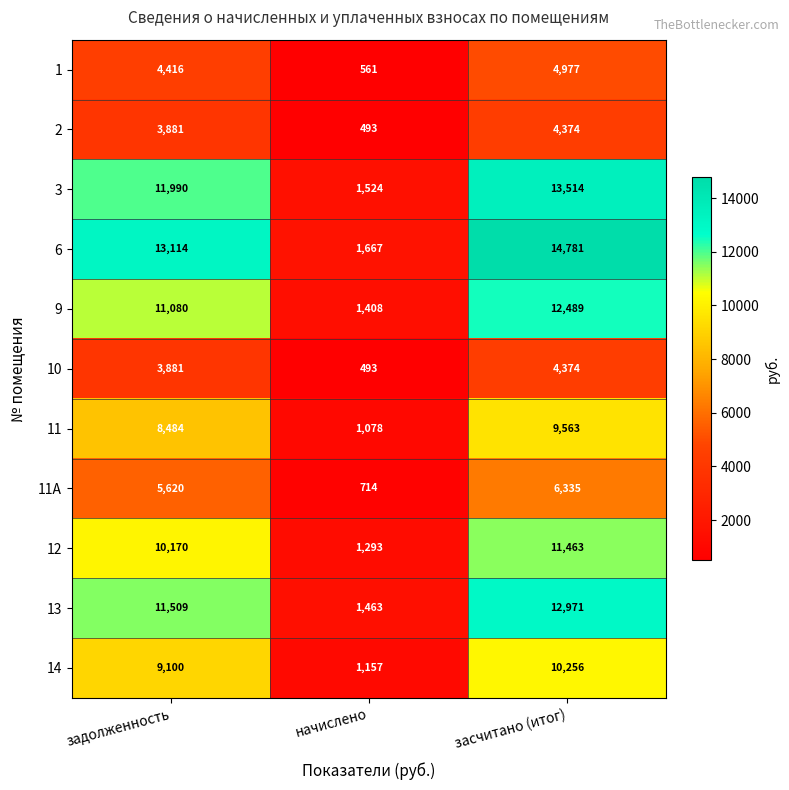

What is the difference between the highest and lowest values at начислено?

1174